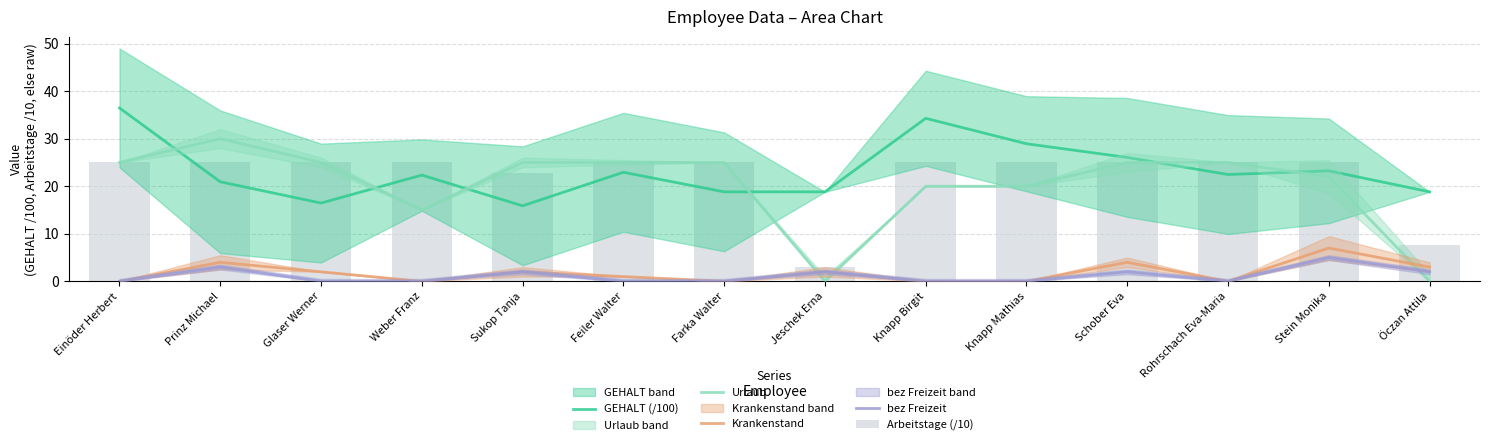

Rank the series at Feiler Walter from lowest to highest value.

bez Freizeit, Krankenstand, GEHALT (/100), Urlaub, Arbeitstage (/10)